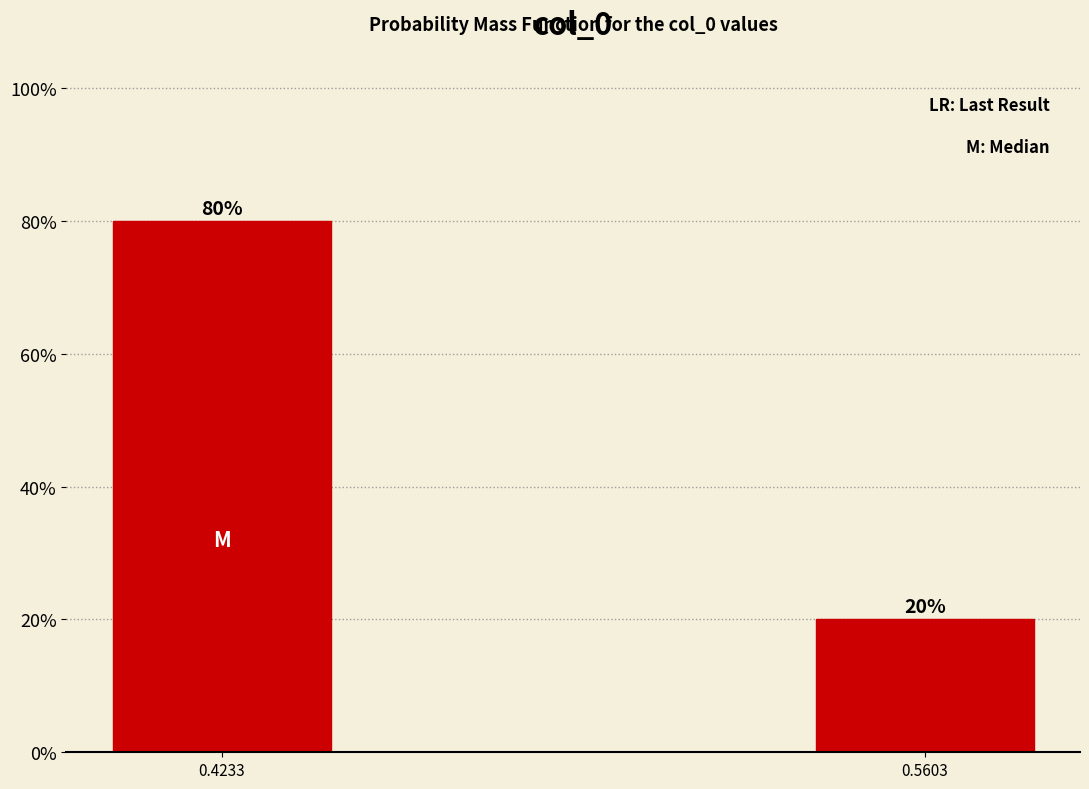

Reading right to left, transcribe all the data shown in this chart.

0.5603=20	0.4233=80